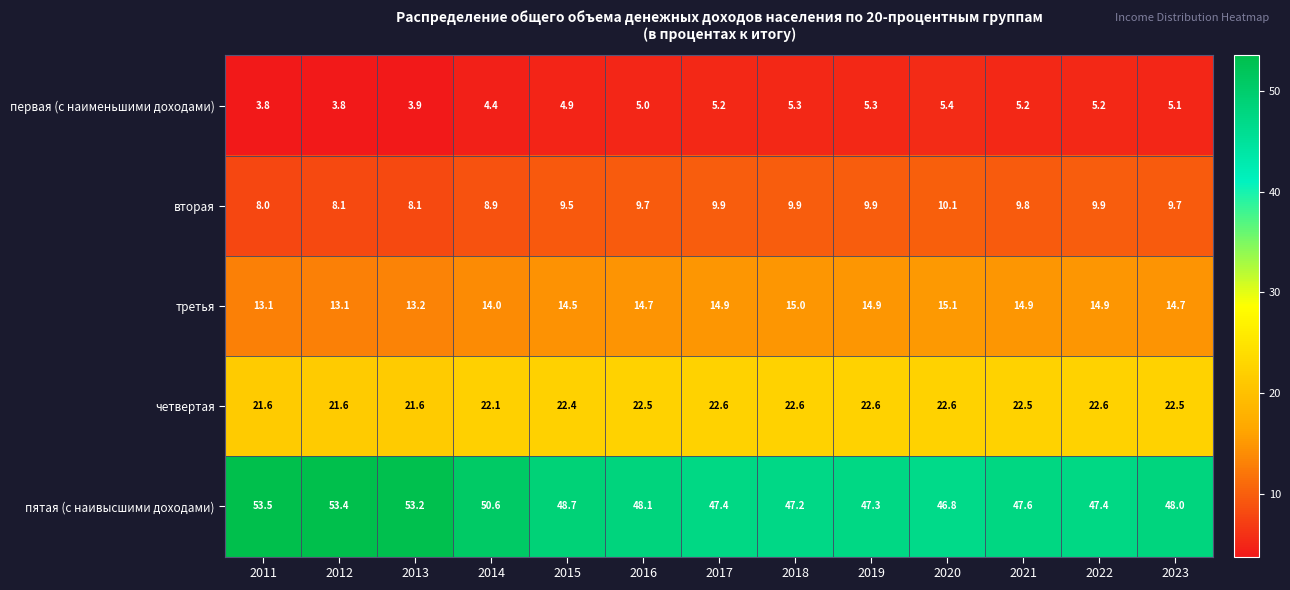

What is the total value across all series at 2019?

100.0